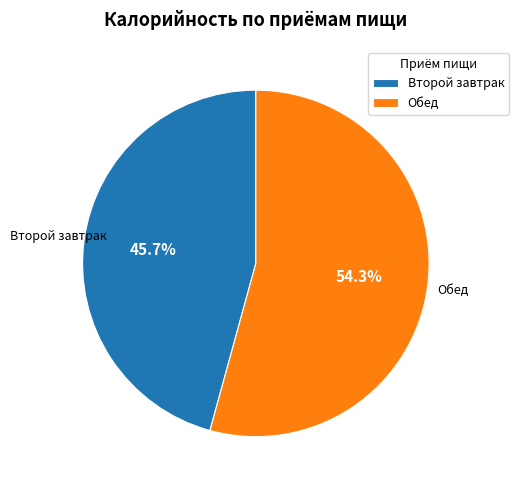

How much of the chart is everything except Второй завтрак?

54.3%